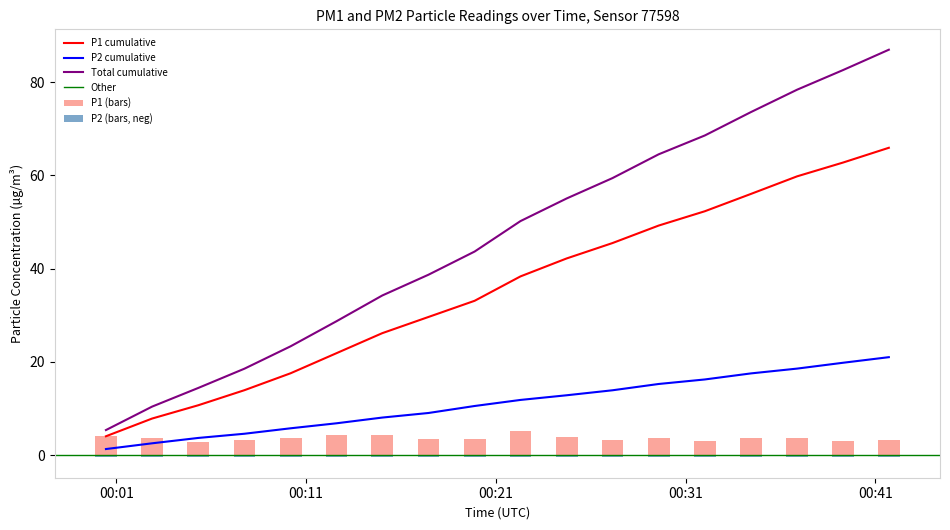

Is it true that P1 equals 5.2 at 04:30?

True